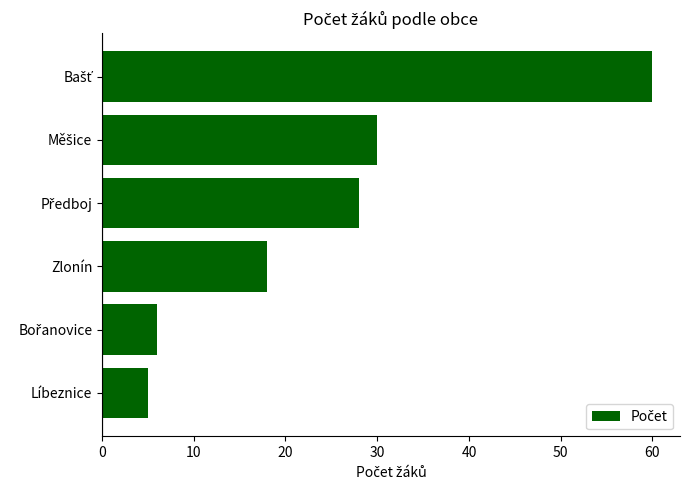

The value at Líbeznice is 3. True or false?

False